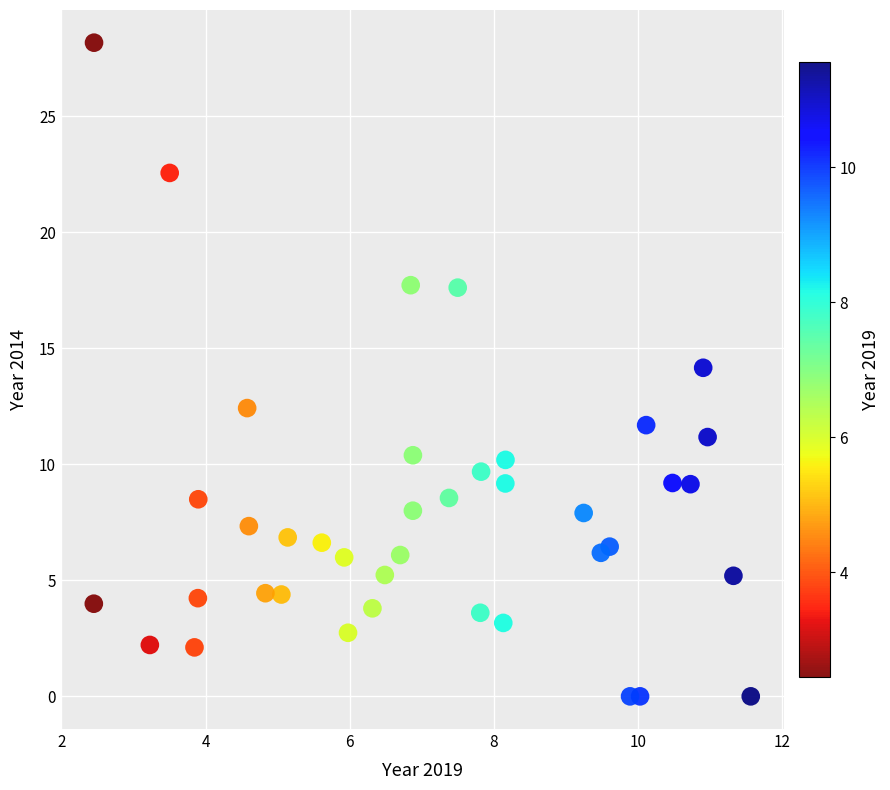

What is the range of Y values (max minus min)?

28.2